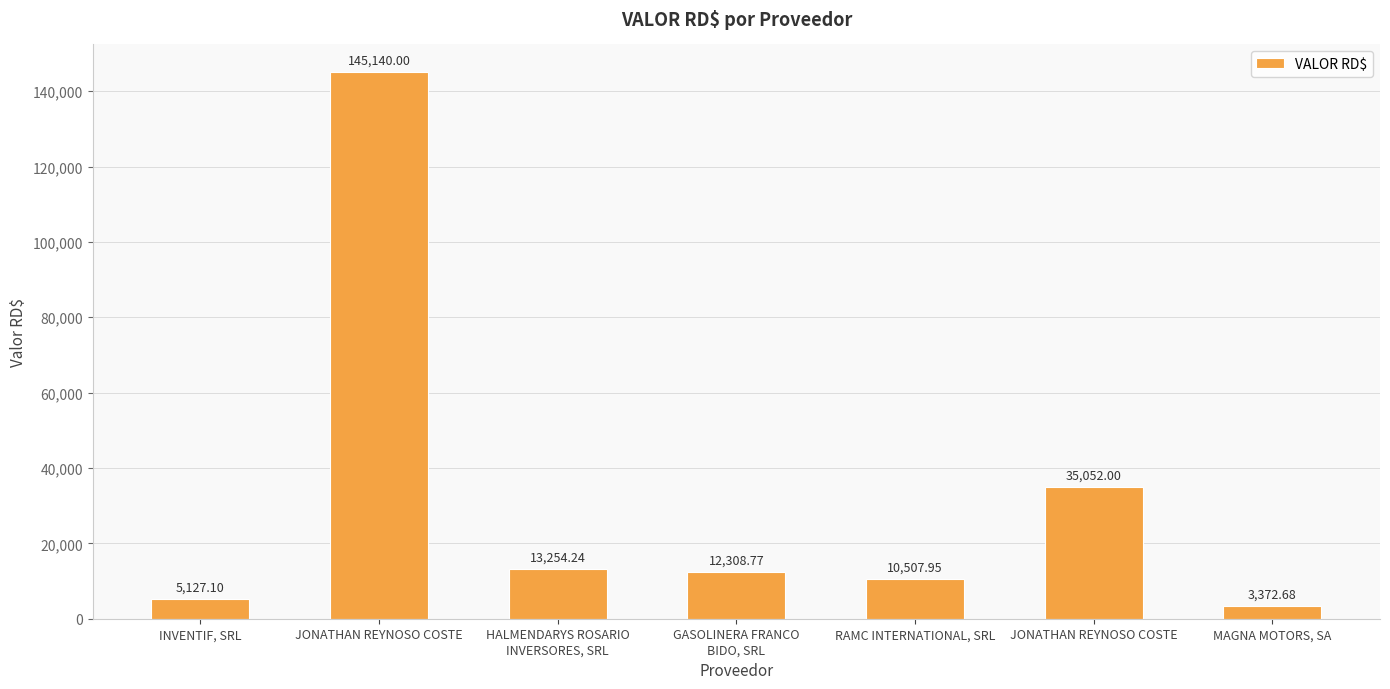

Between RAMC INTERNATIONAL, SRL and MAGNA MOTORS, SA, which is larger?

RAMC INTERNATIONAL, SRL